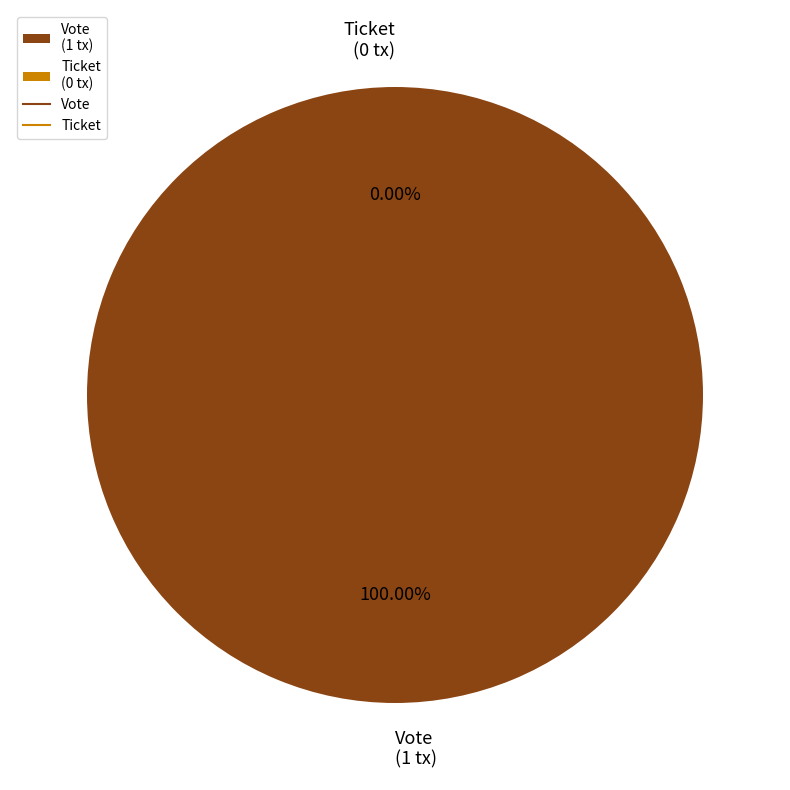

Which category accounts for the majority?

Vote